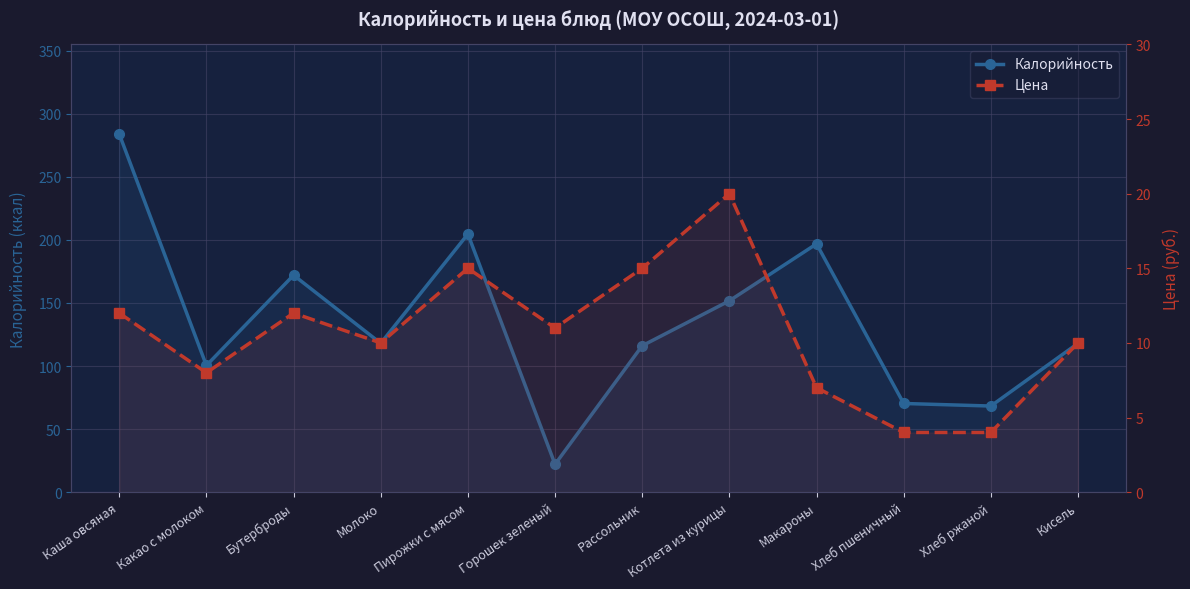

The value of Калорийность at Какао с молоком is 100.4. True or false?

True